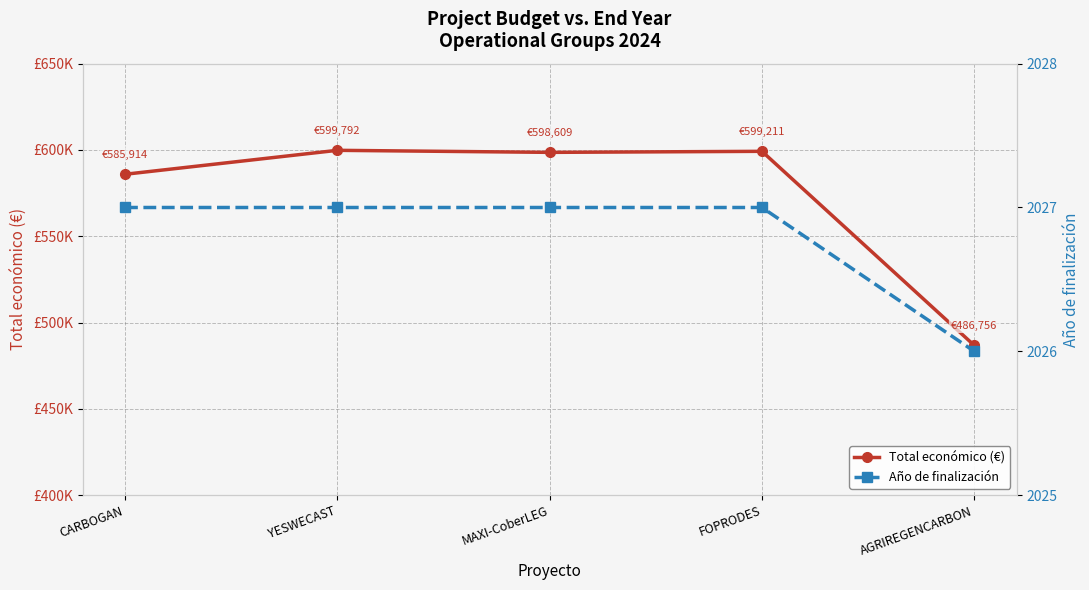

Reading right to left, transcribe all the data shown in this chart.

Total económico (€): 486756	599211	598609	599792	585914
Año de finalización: 2026	2027	2027	2027	2027